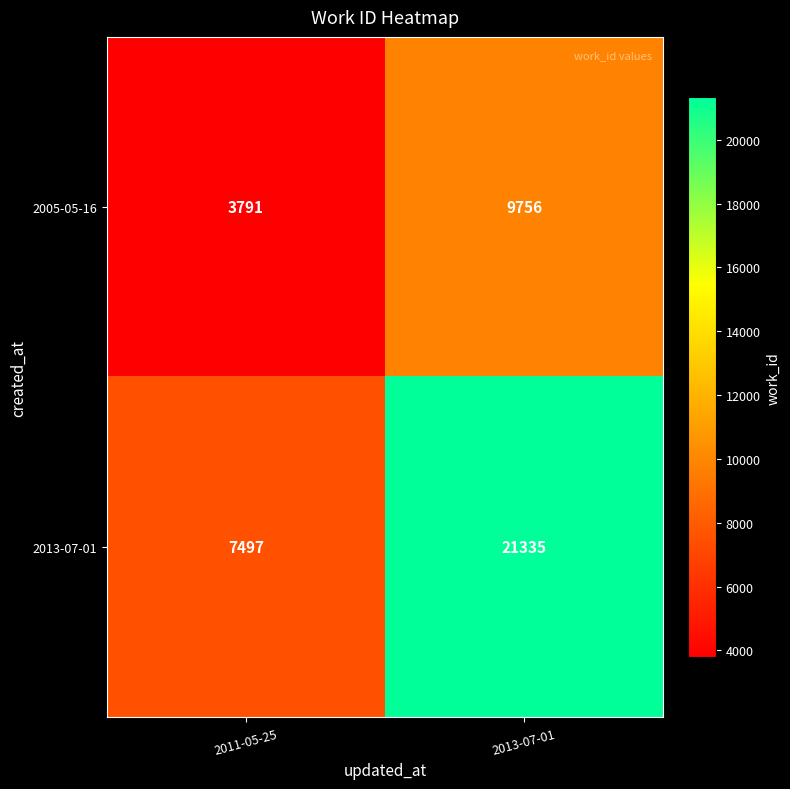

Which series has the largest total across all categories?

2013-07-01